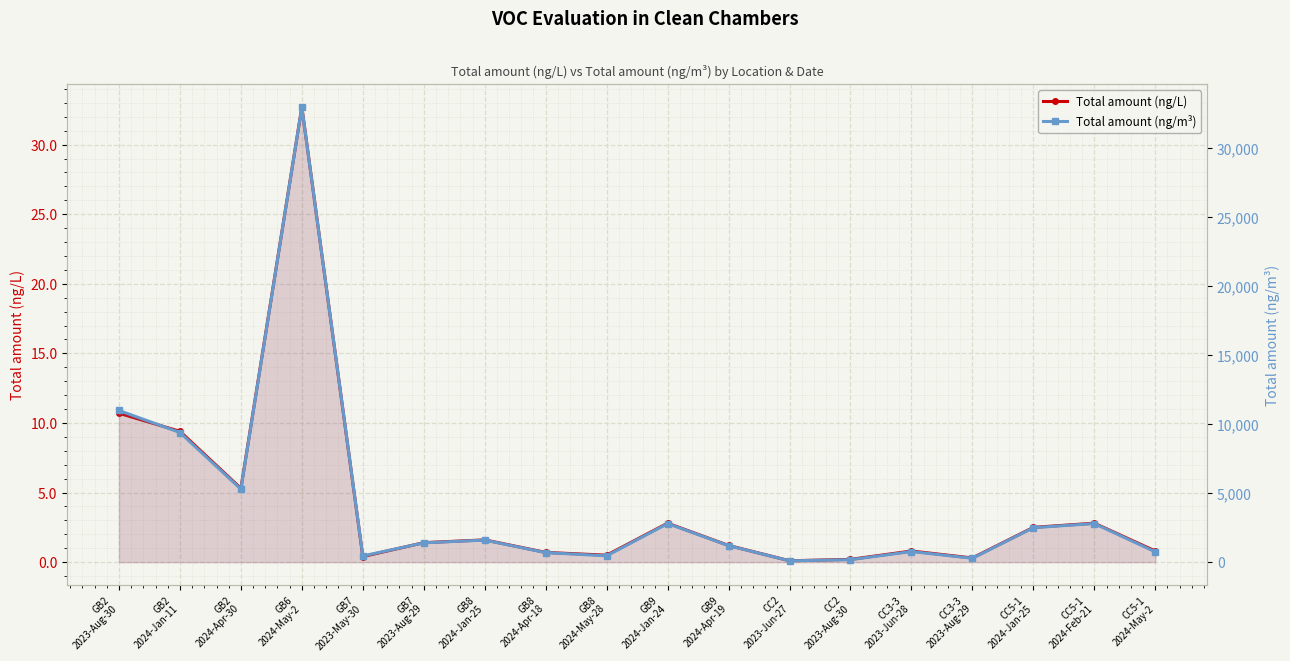

What is the value of the Total amount (ng/L) point at the 9th from the left?

0.5